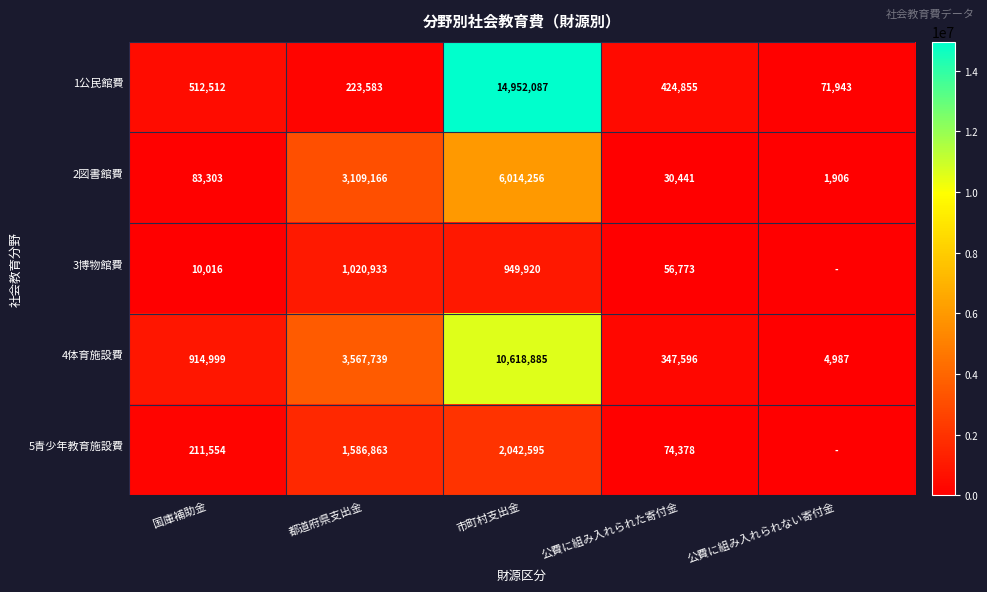

What is the spread (max minus min) of values at 国庫補助金?

904983